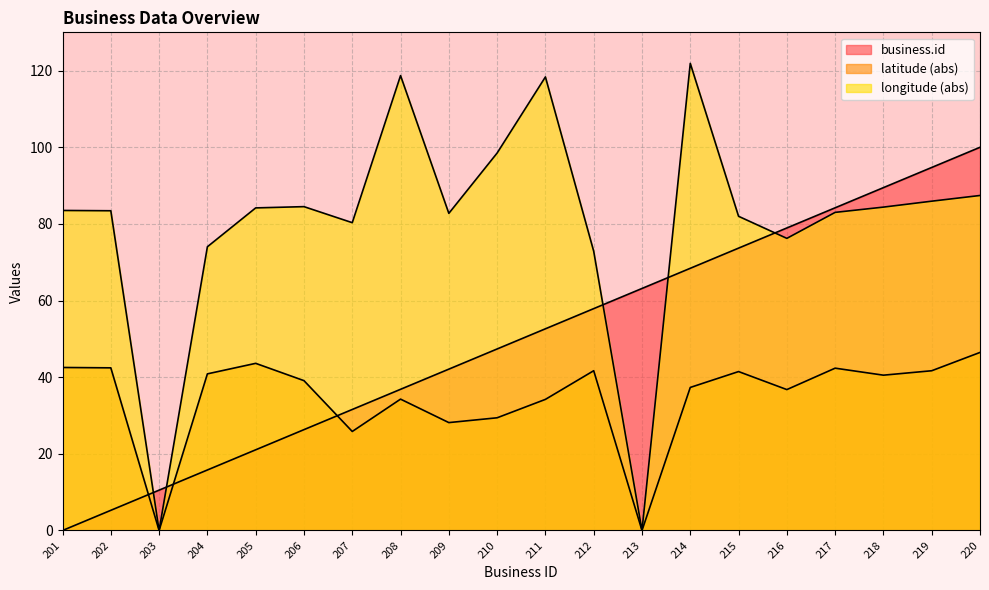

Reading right to left, transcribe all the data shown in this chart.

business.id: 220=100.0	219=94.7	218=89.5	217=84.2	216=78.9	215=73.7	214=68.4	213=63.2	212=57.9	211=52.6	210=47.4	209=42.1	208=36.8	207=31.6	206=26.3	205=21.1	204=15.8	203=10.5	202=5.3	201=0.0
latitude: 220=46.5	219=41.7	218=40.5	217=42.4	216=36.8	215=41.5	214=37.3	213=0.0	212=41.7	211=34.2	210=29.4	209=28.2	208=34.3	207=25.8	206=39.1	205=43.6	204=40.9	203=0.0	202=42.4	201=42.5
longitude: 220=87.4	219=85.9	218=84.4	217=83.0	216=76.2	215=82.0	214=121.9	213=0.0	212=72.9	211=118.4	210=98.5	209=82.8	208=118.7	207=80.3	206=84.5	205=84.2	204=74.0	203=0.0	202=83.4	201=83.5